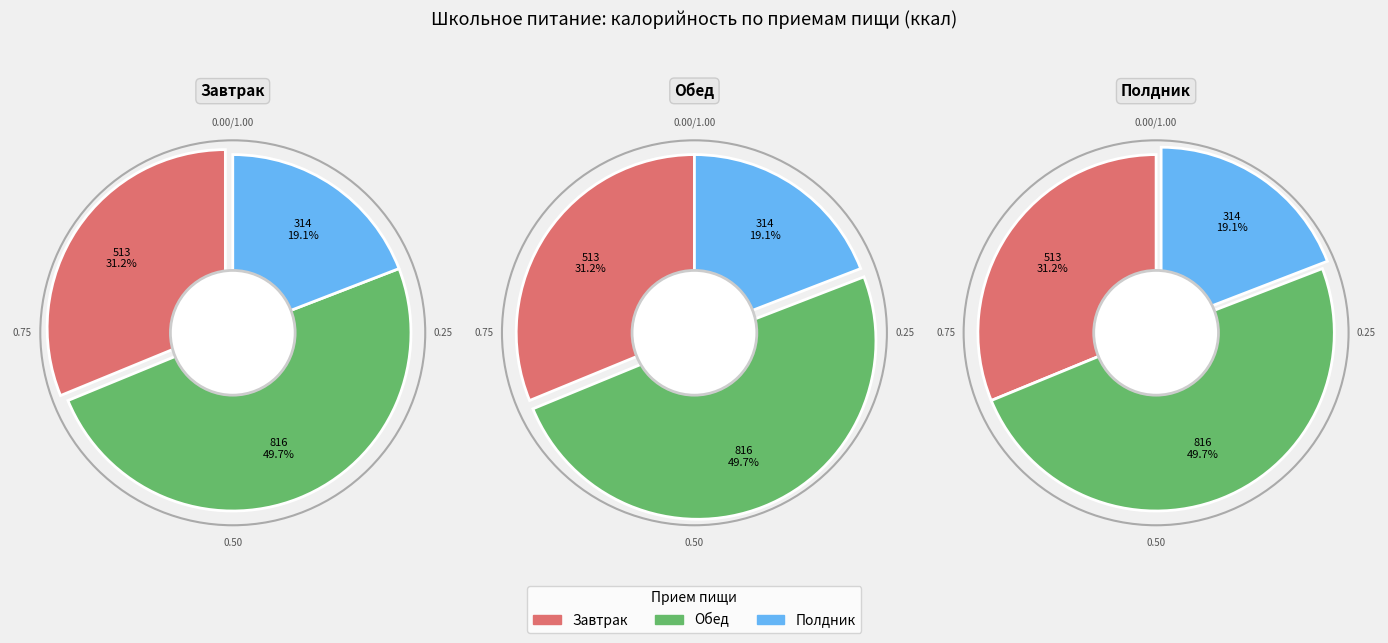

Is it true that Компот из смеси сухофруктов is 1% of the pie?

False